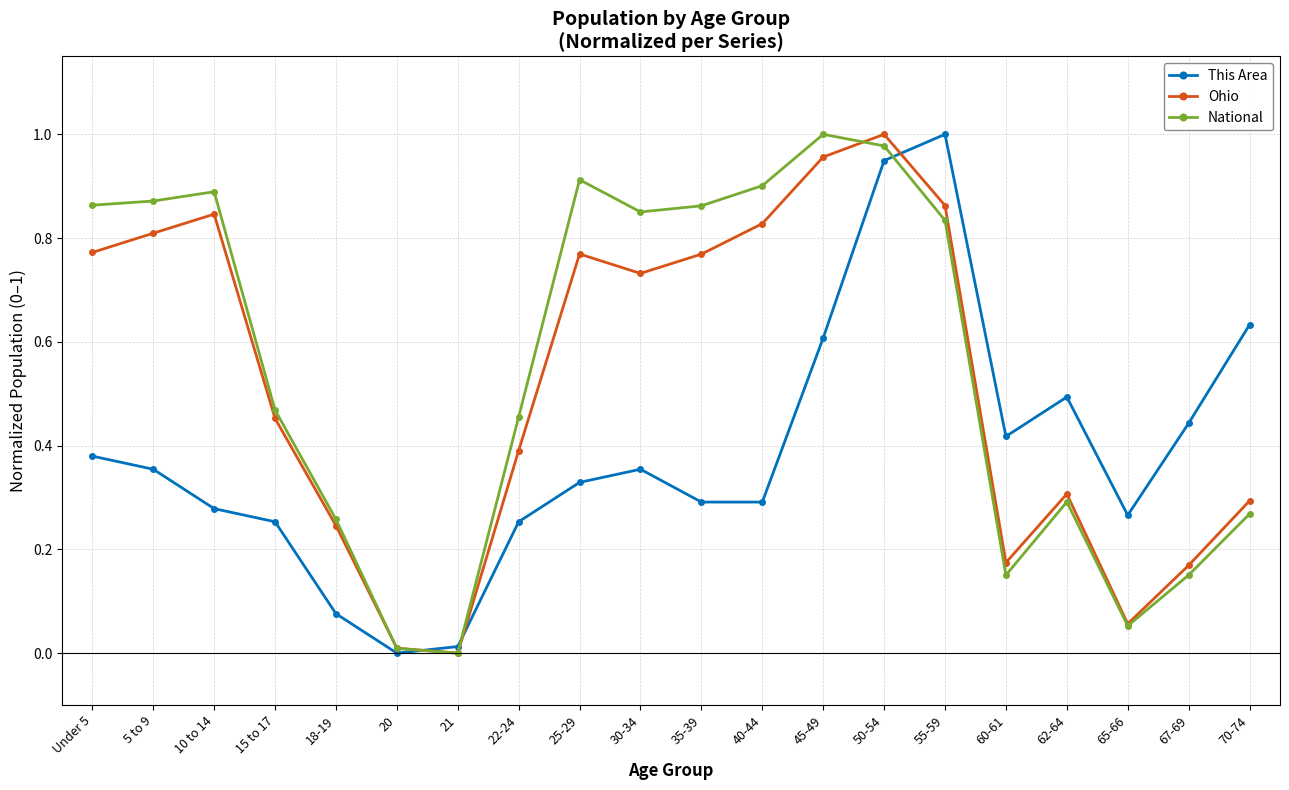

The value of This Area at 25-29 is 0.5. True or false?

False